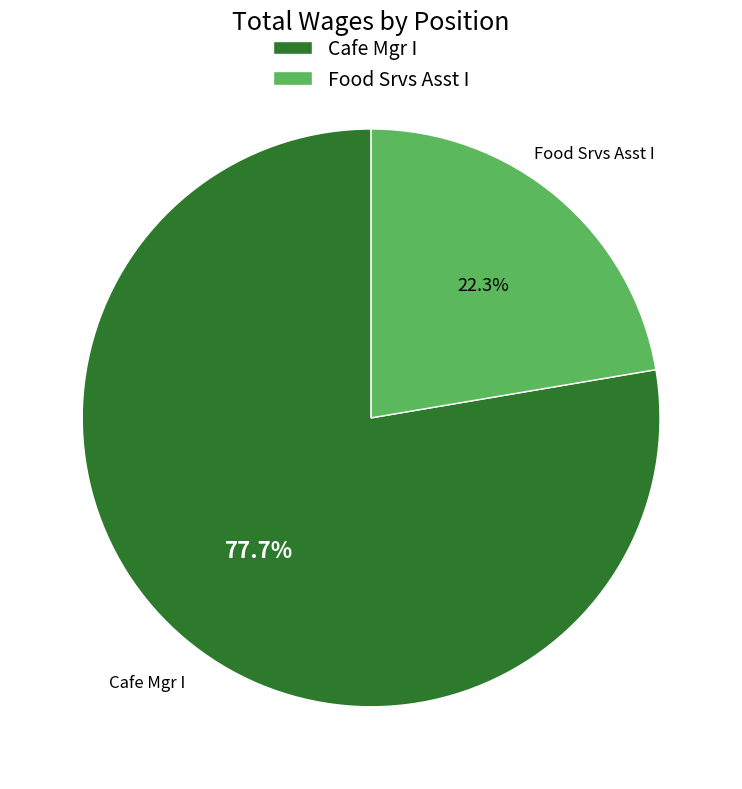

Combined, what portion of the pie is Food Srvs Asst I and Cafe Mgr I?

100.0%